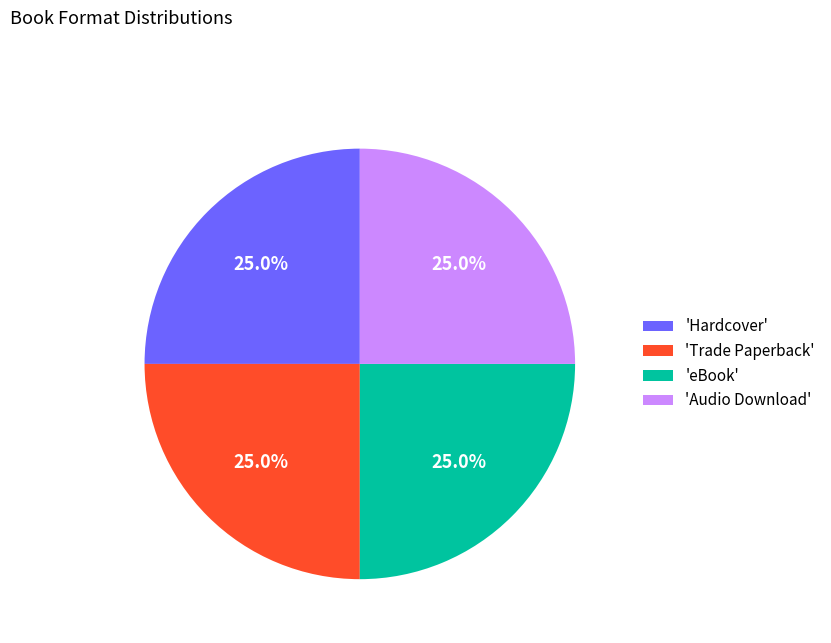

What is the ratio of the value at 'Hardcover' to the value at 'Audio Download'?

1.0